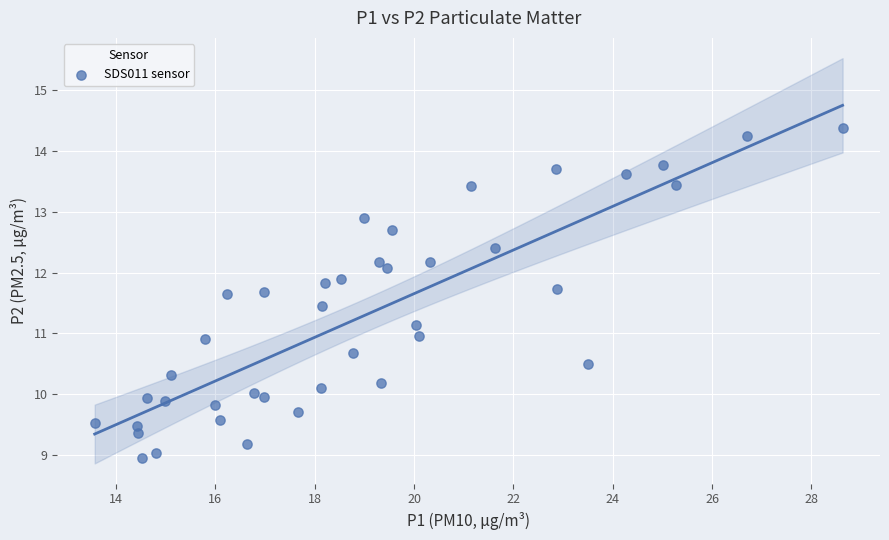

What is the range of Y values (max minus min)?

5.4